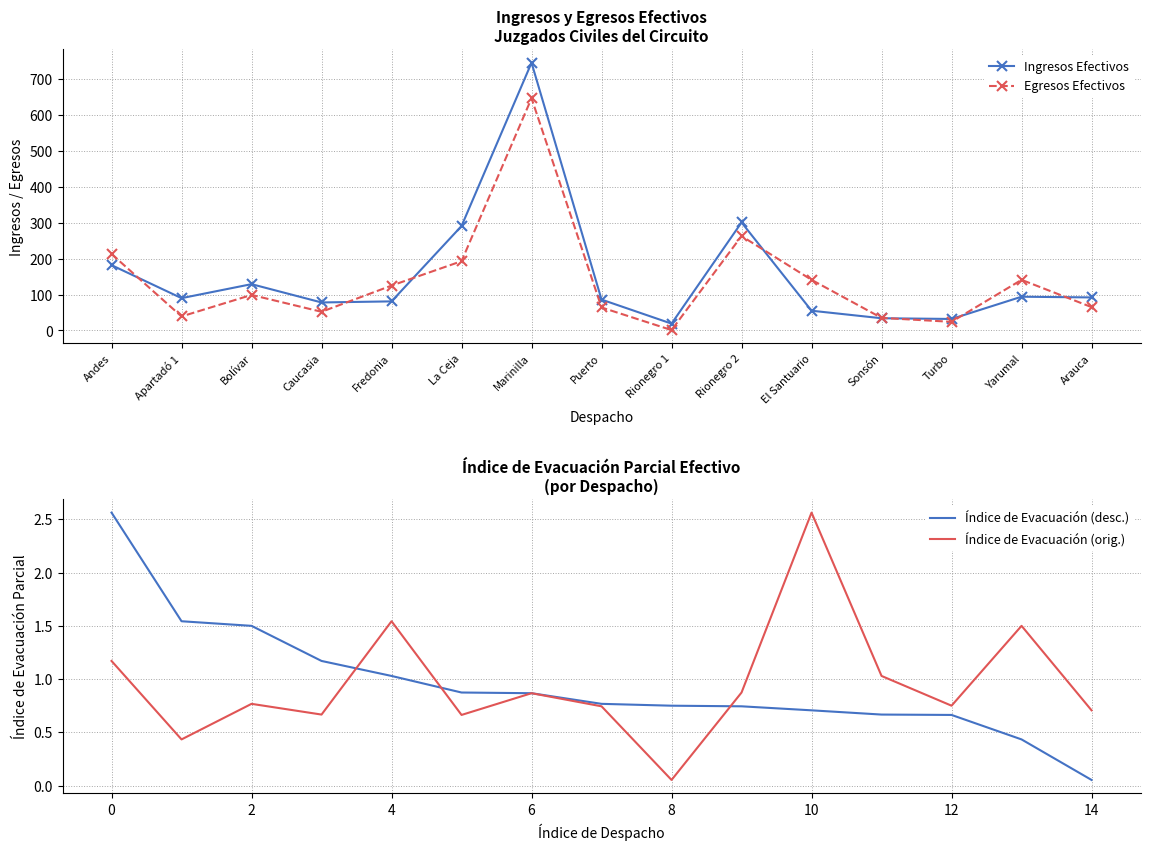

Does the chart have visible grid lines?

Yes